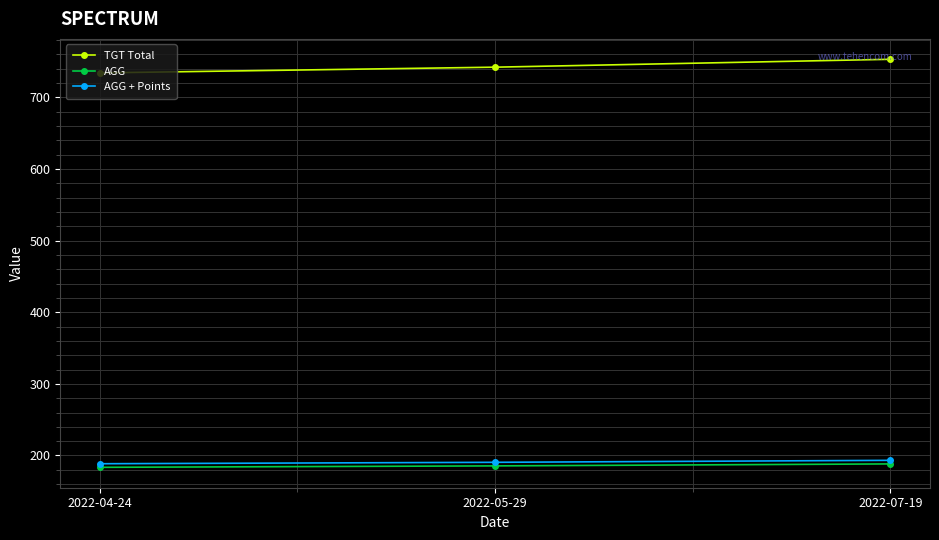

What is the difference between the maximum and minimum values in the TGT Total series?

19.0